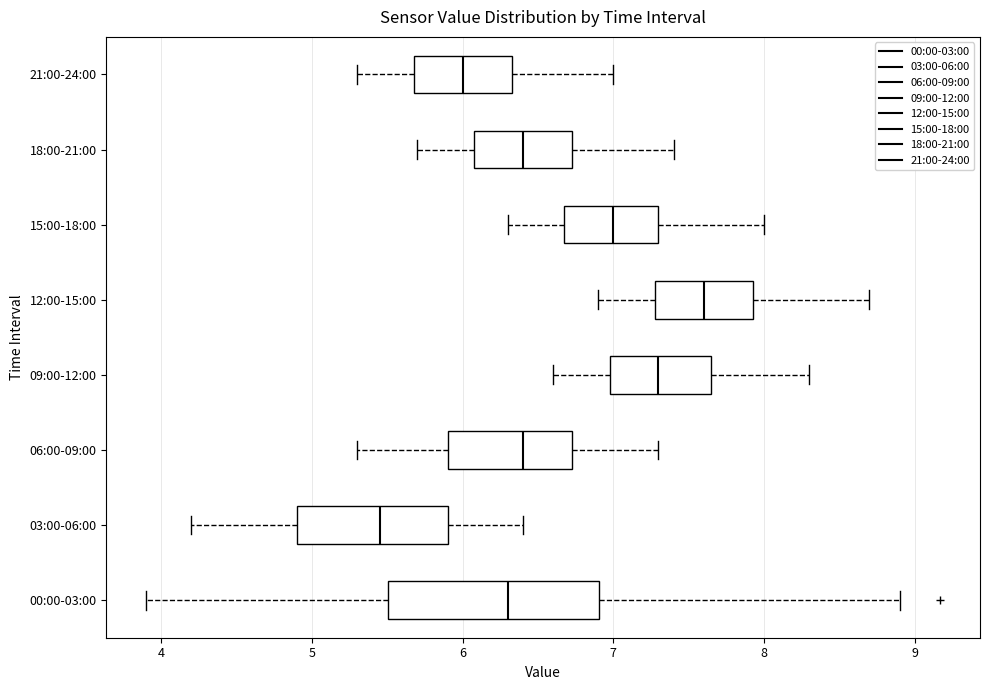

Reading bottom to top, transcribe this box plot: for each box, give where its median line is, the range the box spans, and where its two whiskers end, as read against the x-axis. The values are not printed on the chart, so give them approximately, as read against the axis.

00:00-03:00: median 6.3, box 5.5 to 6.9, whiskers 3.9 to 8.9
03:00-06:00: median 5.5, box 4.9 to 5.9, whiskers 4.2 to 6.4
06:00-09:00: median 6.4, box 5.9 to 6.7, whiskers 5.3 to 7.3
09:00-12:00: median 7.3, box 7.0 to 7.7, whiskers 6.6 to 8.3
12:00-15:00: median 7.6, box 7.3 to 7.9, whiskers 6.9 to 8.7
15:00-18:00: median 7.0, box 6.7 to 7.3, whiskers 6.3 to 8.0
18:00-21:00: median 6.4, box 6.1 to 6.7, whiskers 5.7 to 7.4
21:00-24:00: median 6.0, box 5.7 to 6.3, whiskers 5.3 to 7.0